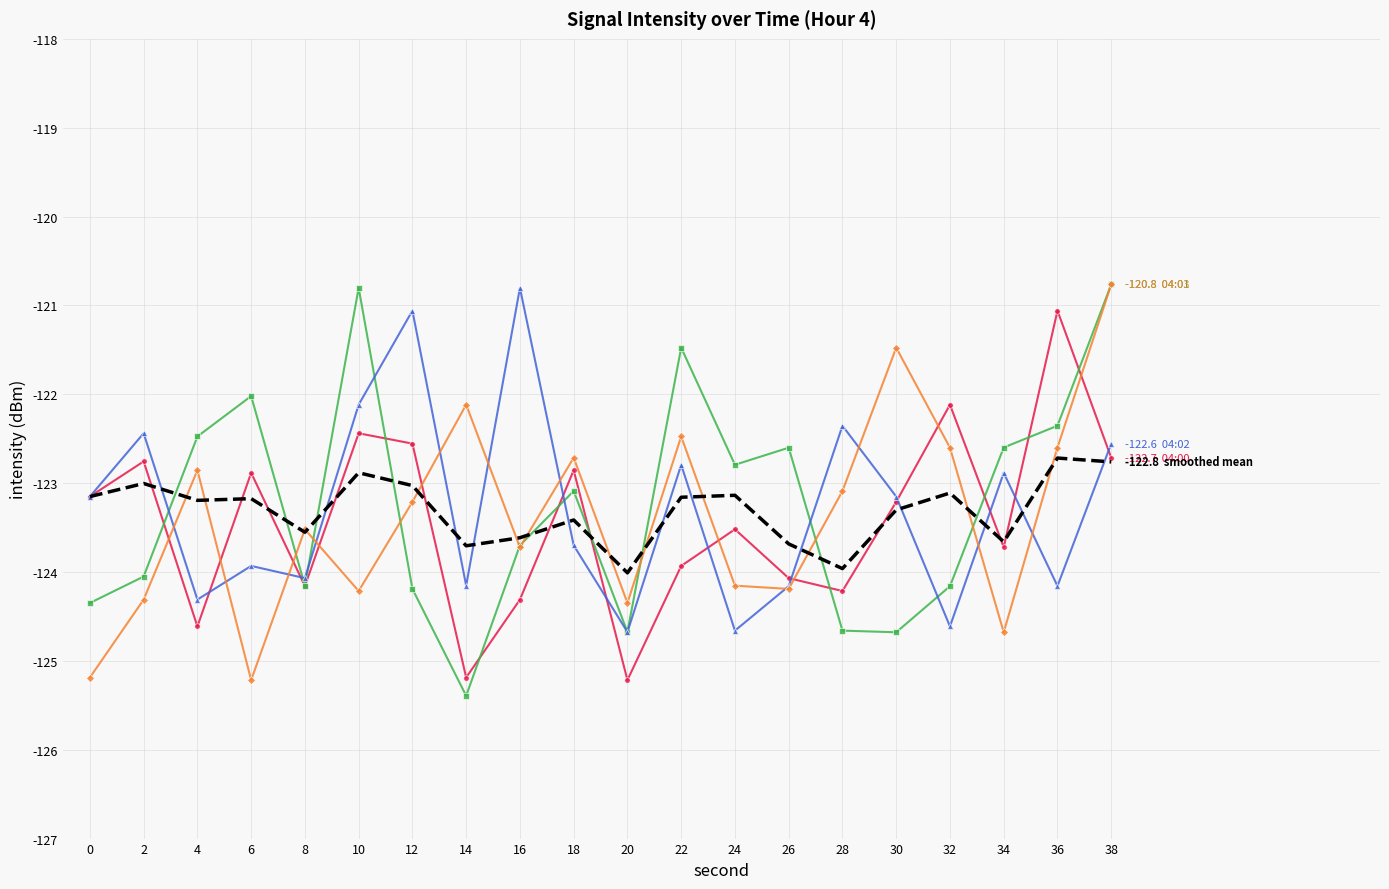

What is the spread (max minus min) of values at 28?

2.3